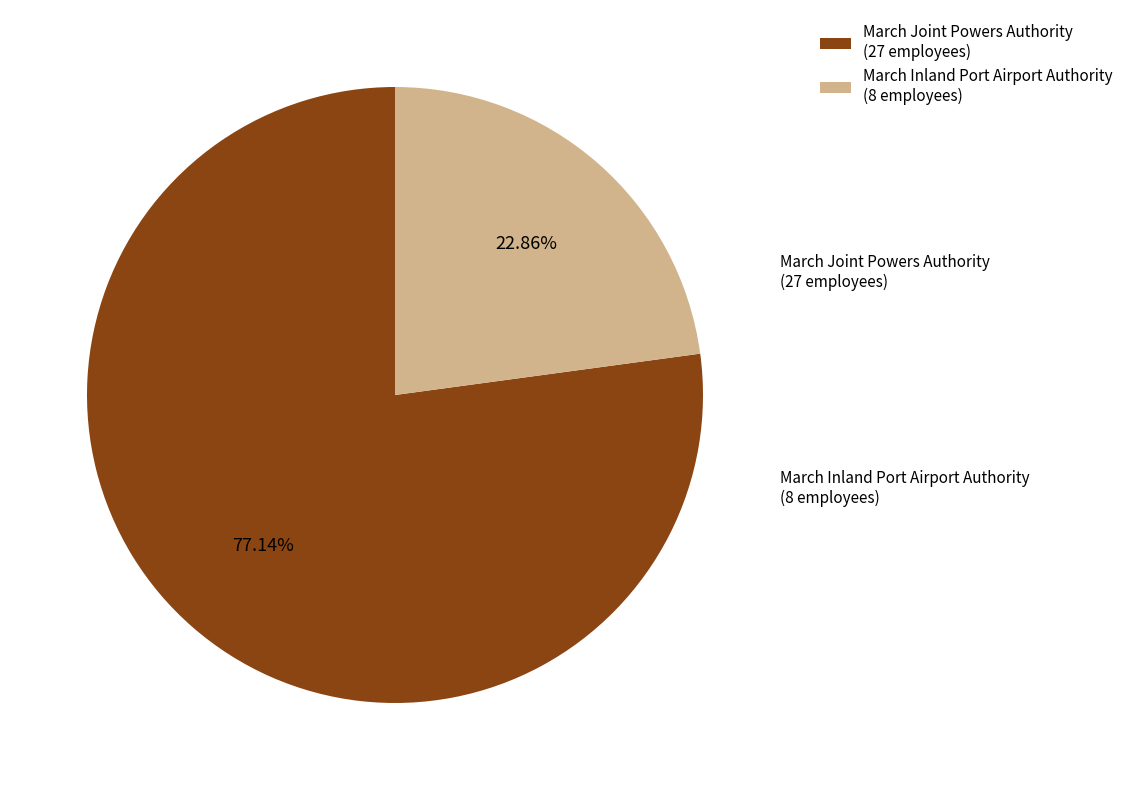

To the nearest percent, what is the difference between the March Joint Powers Authority and March Inland Port Airport Authority slice percentages?

54%